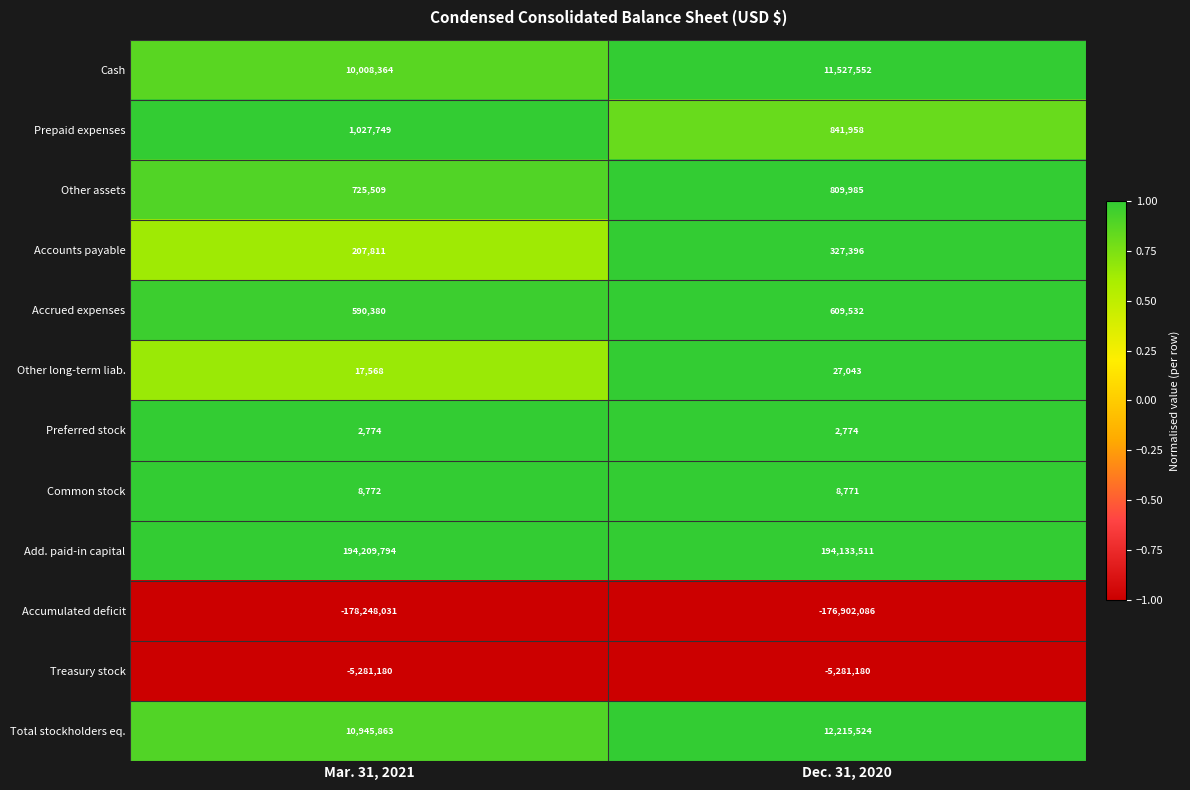

Which label corresponds to the largest value in the chart?

Mar. 31, 2021